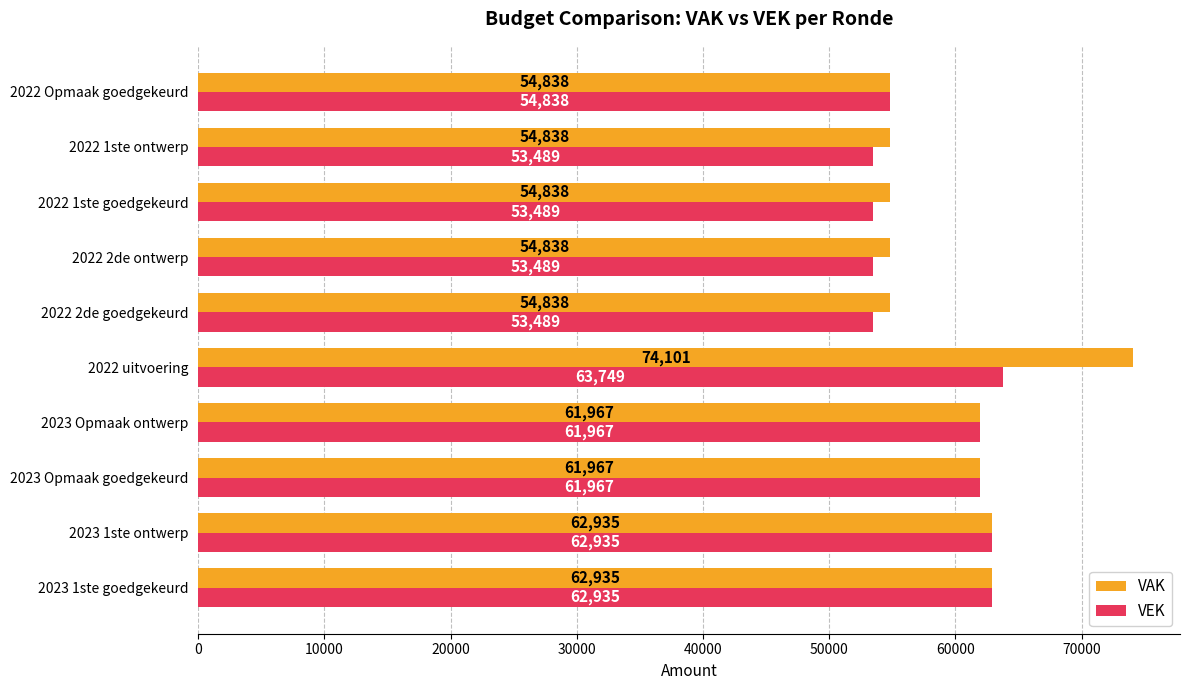

What is the sum of all VAK values?

598095